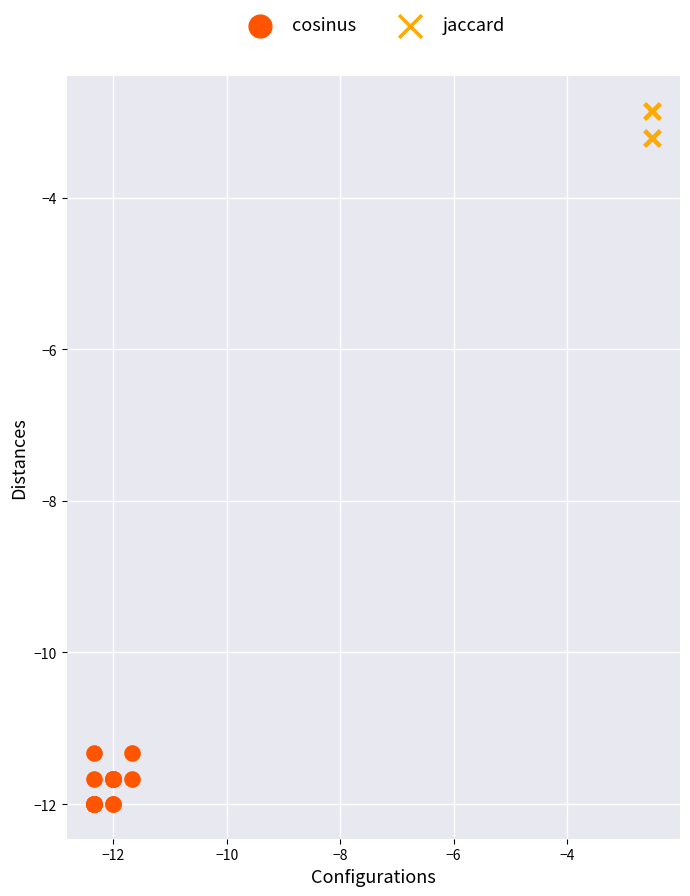

Which series contains the lowest Y value?

cosinus